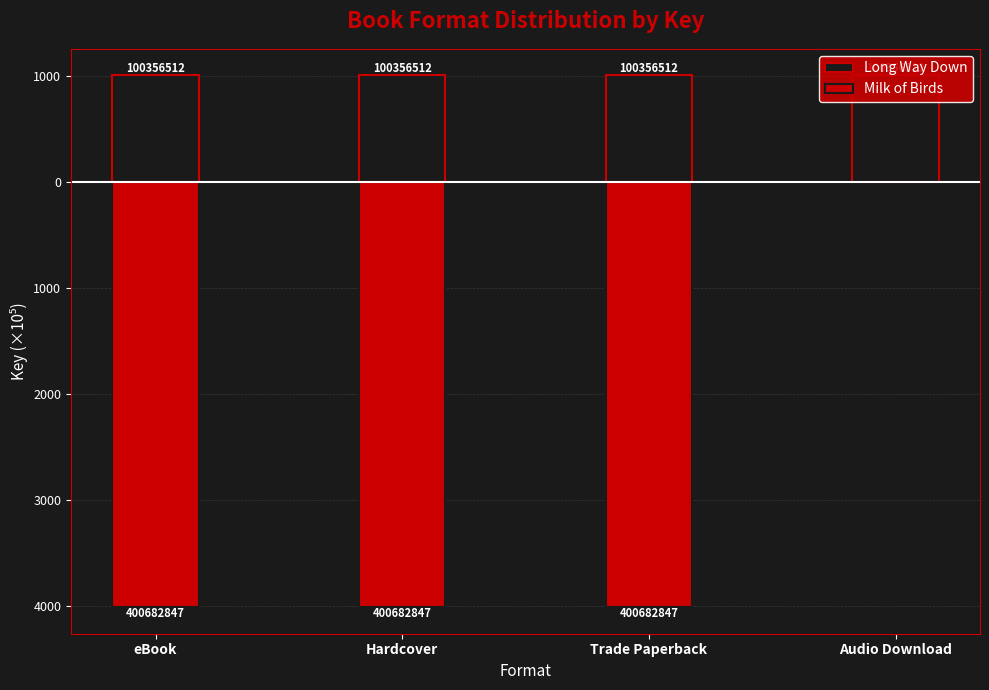

At how many categories does at least one series exceed -3515?

4